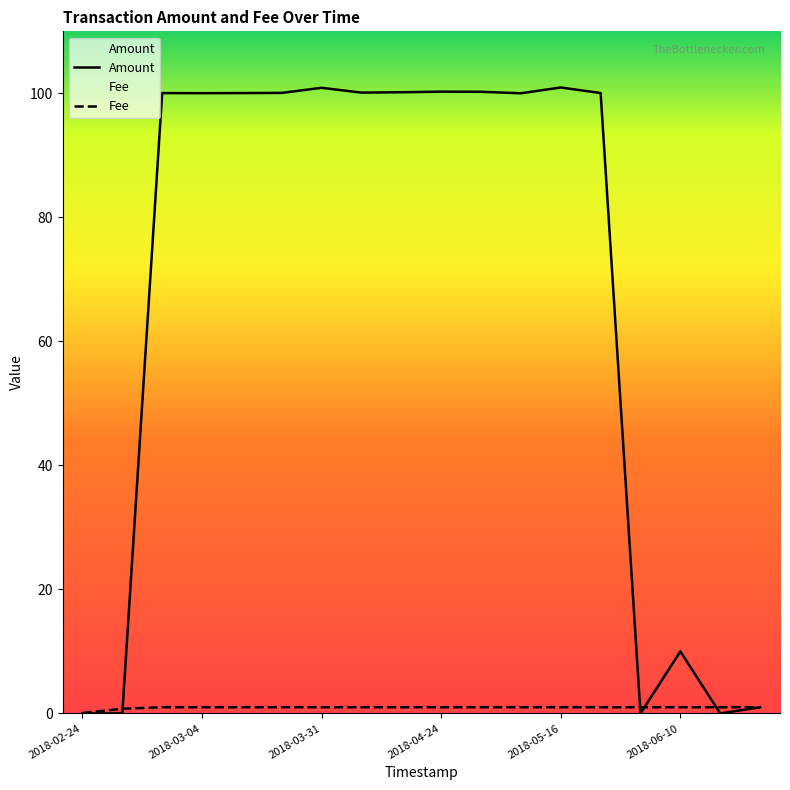

Which series has the widest spread of values?

Amount